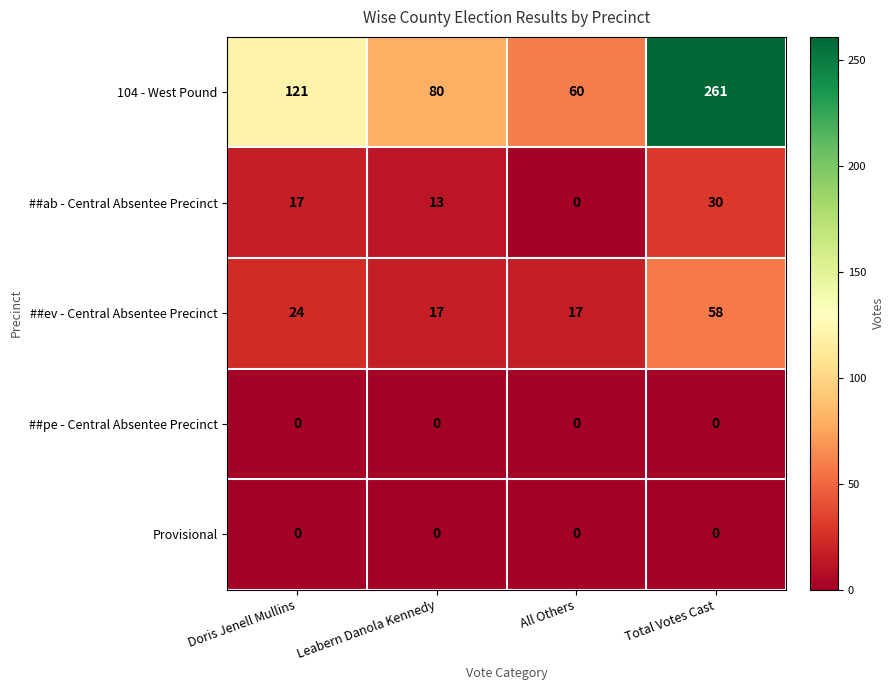

Which series has the largest range (max minus min)?

104 - West Pound